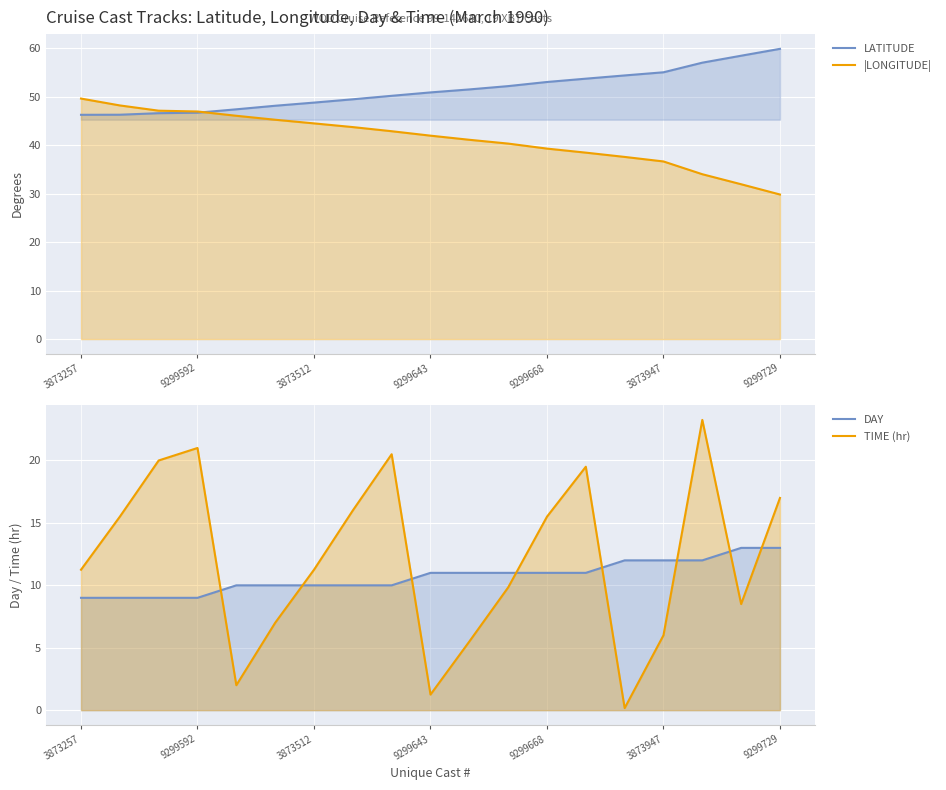

At which label does TIME (hr) first exceed 11?

3873257